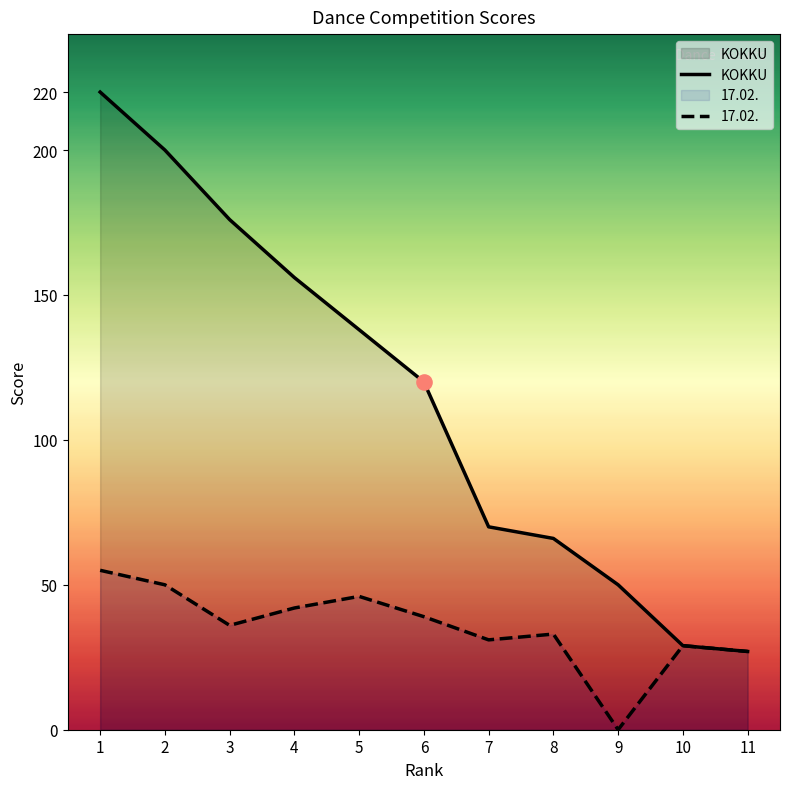

What are all the series names shown in the legend?

KOKKU, 17.02.